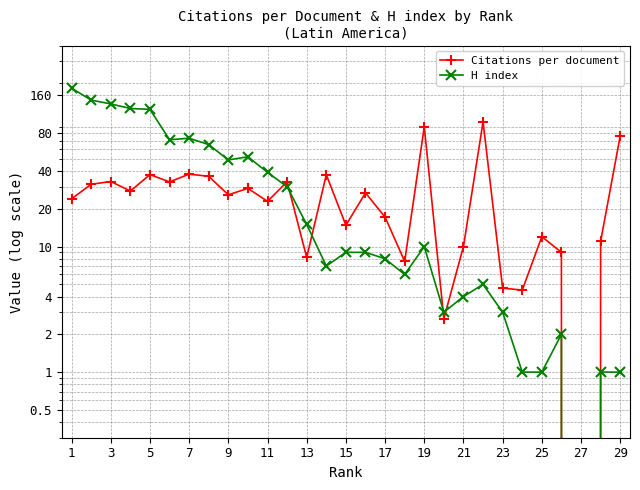

Does the chart display data point markers on the line(s)?

Yes